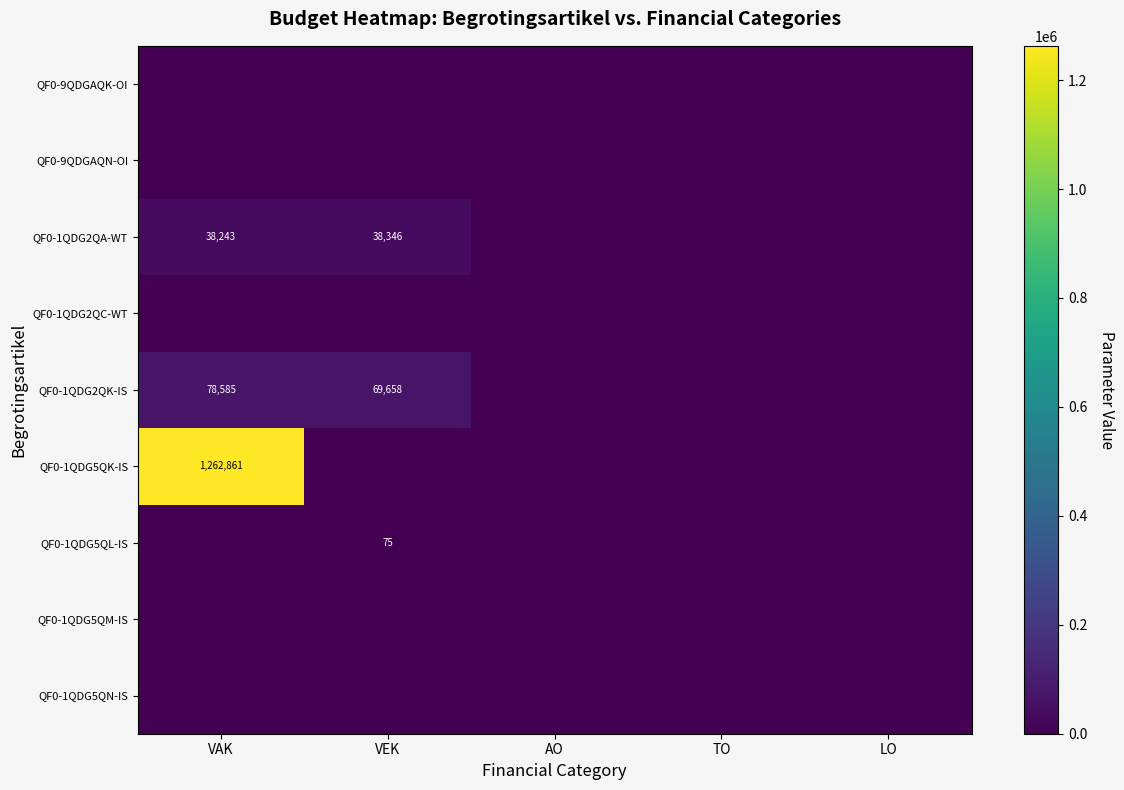

At which category is the sum across all series the highest?

VAK